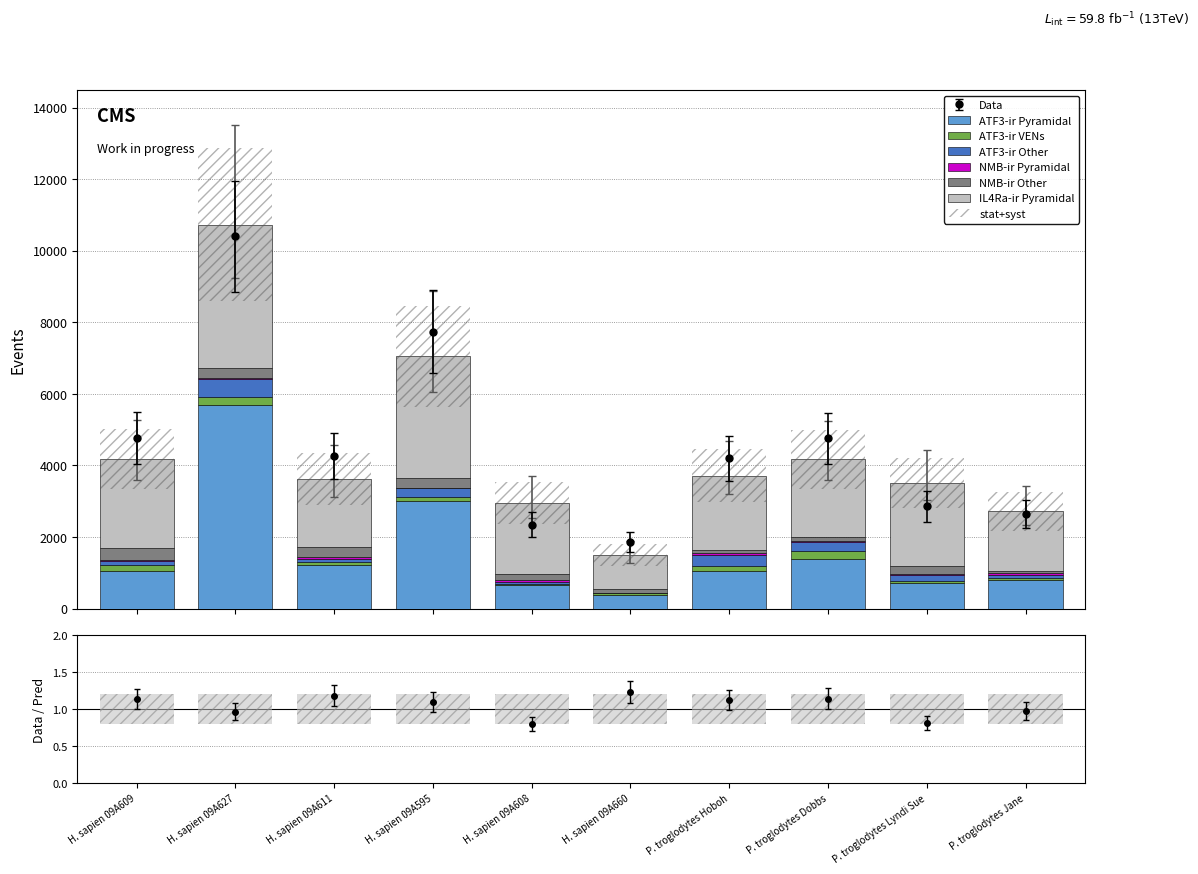

List the series in order of their peak value, lowest first.

NMB-ir Pyramidal, ATF3-ir VENs, NMB-ir Other, ATF3-ir Other, IL4Ra-ir Pyramidal, ATF3-ir Pyramidal